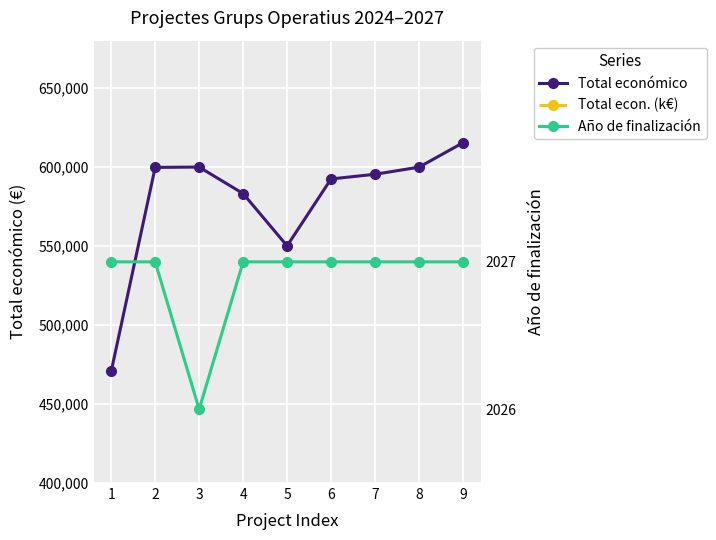

At which category does the chart reach its minimum across all series?

1